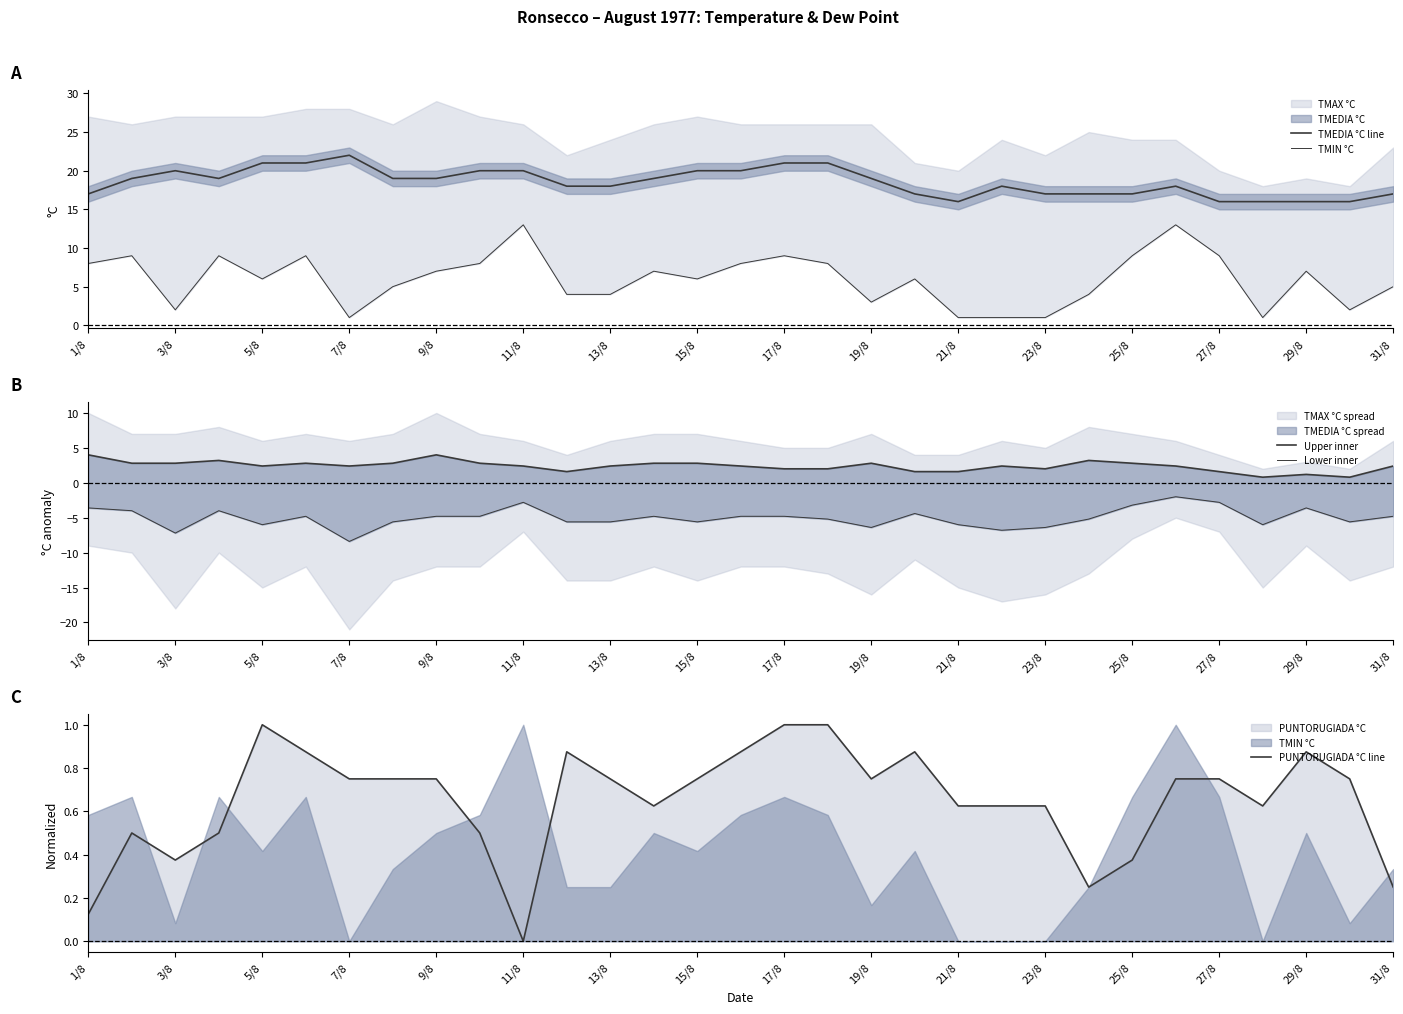

Which category has the lowest value in the PUNTORUGIADA °C line series?

11/8